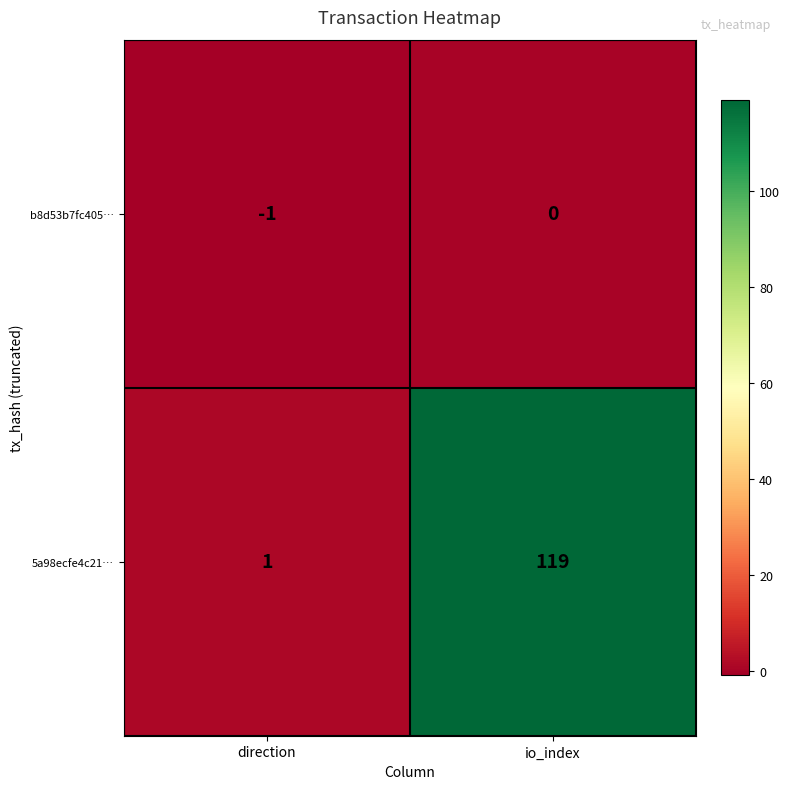

Which label corresponds to the smallest value in the chart?

direction